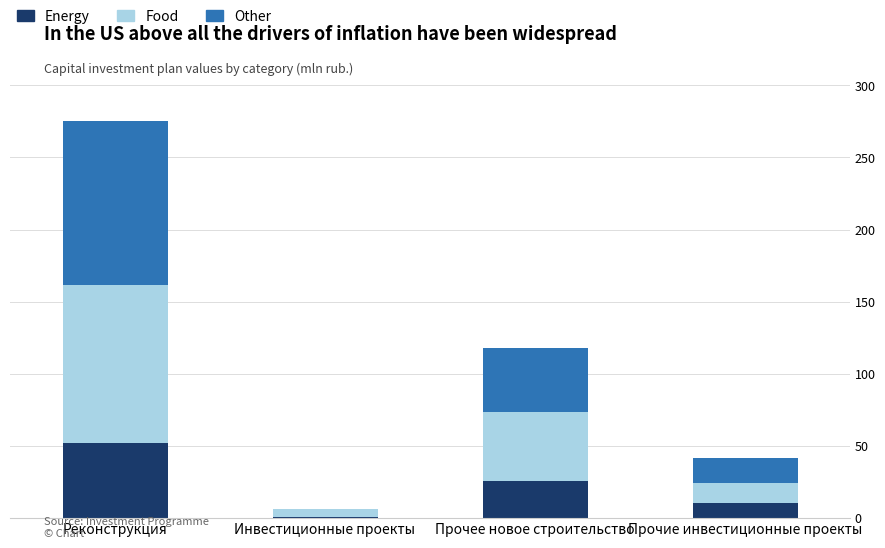

The value of Energy at Прочие инвестиционные проекты is 10.4. True or false?

True